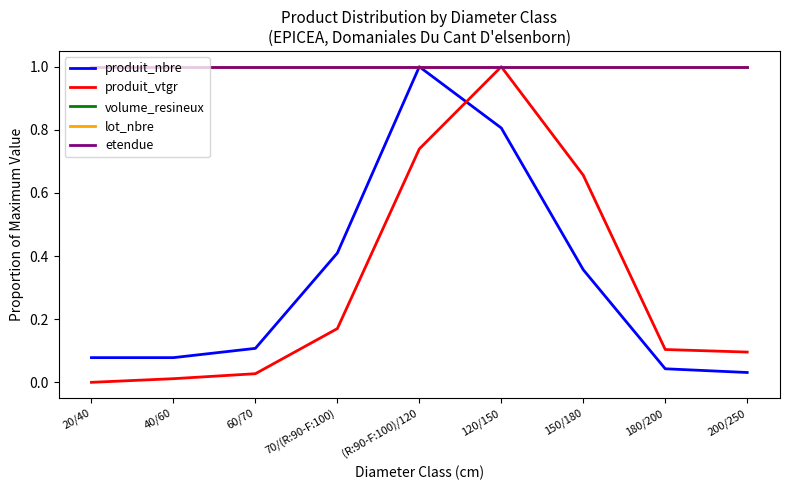

At 150/180, list the series in order from smallest to largest.

produit_nbre, produit_vtgr, volume_resineux, lot_nbre, etendue